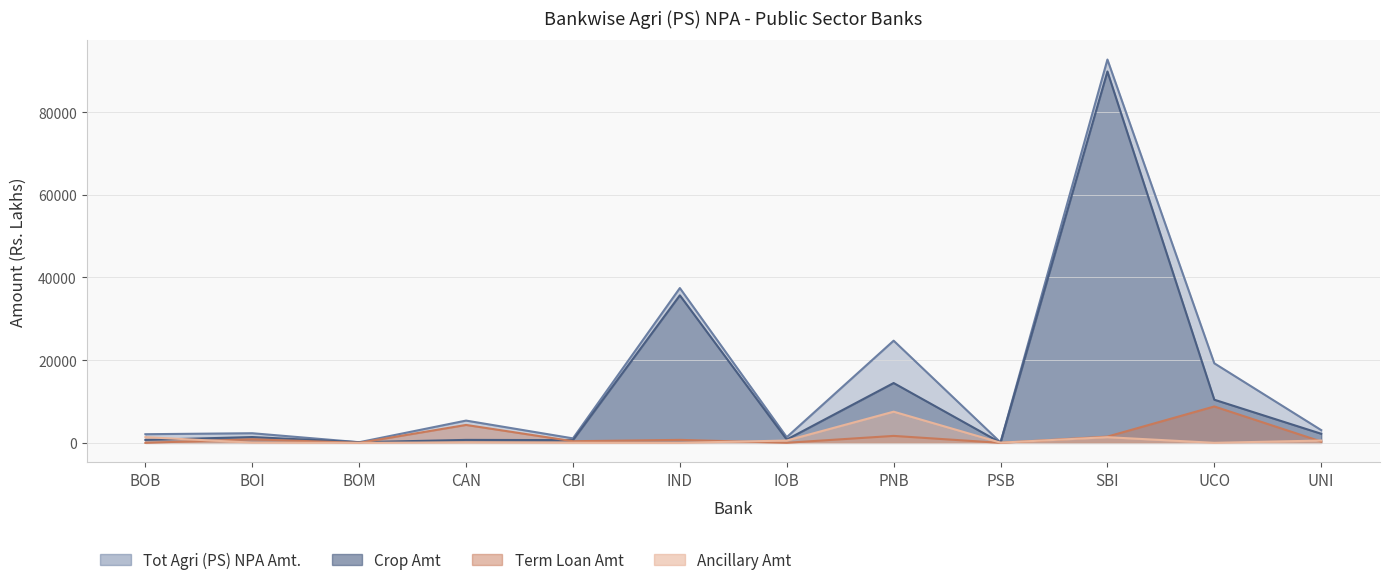

At which category is the sum across all series the highest?

SBI